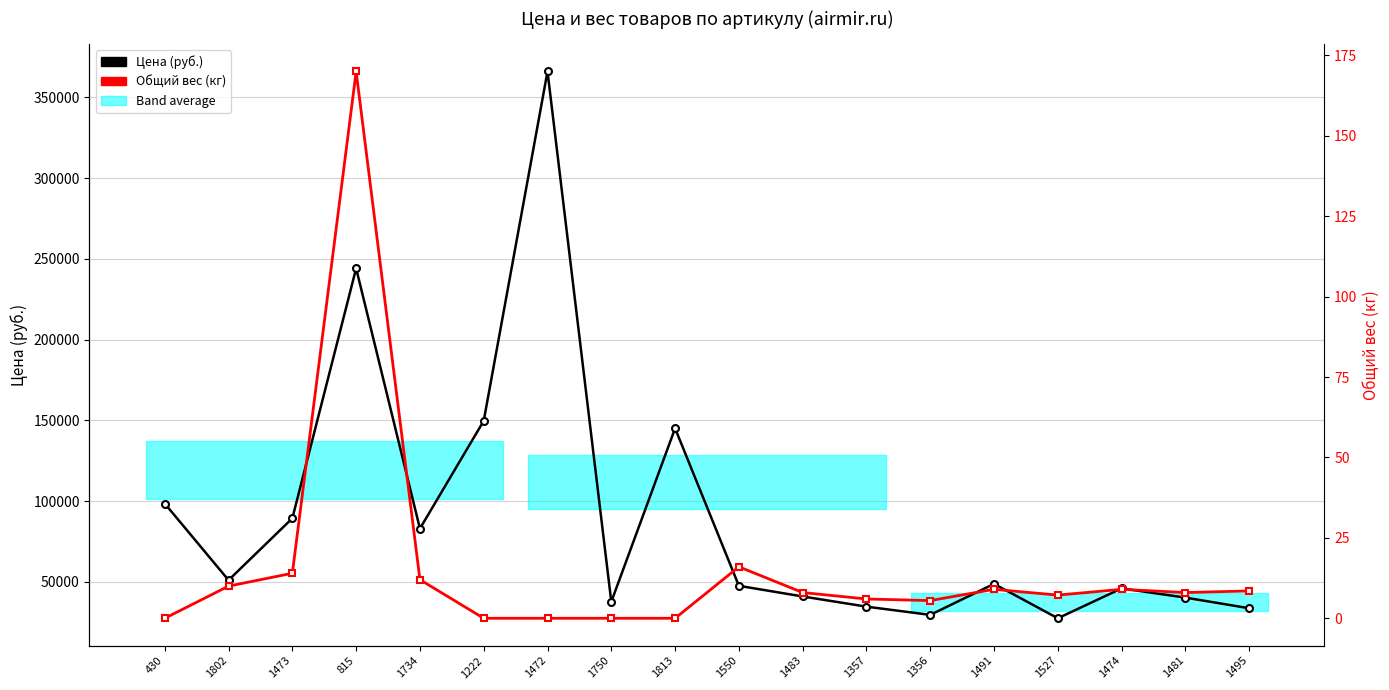

How many data points in Цена (руб.) are less than 48800?

9